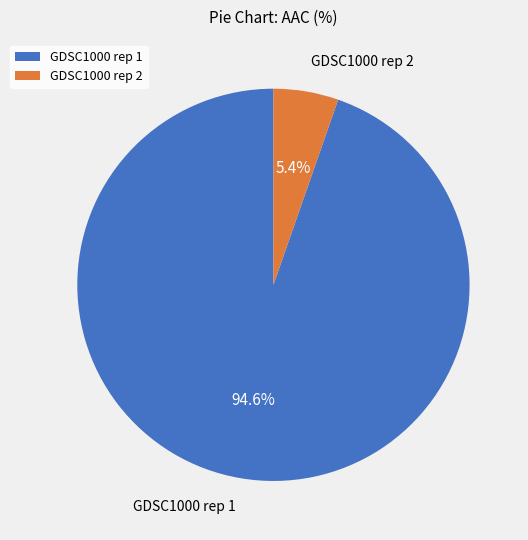

Which has a higher value, GDSC1000 rep 1 or GDSC1000 rep 2?

GDSC1000 rep 1